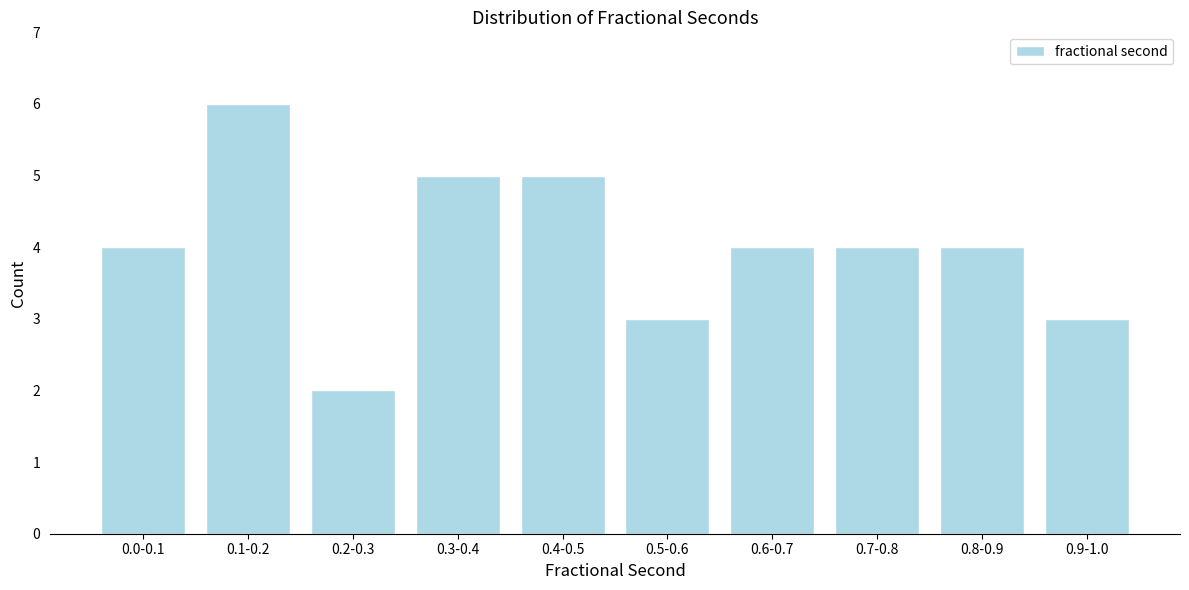

Reading left to right, what are all the values shown in this chart?

0.0-0.1=4	0.1-0.2=6	0.2-0.3=2	0.3-0.4=5	0.4-0.5=5	0.5-0.6=3	0.6-0.7=4	0.7-0.8=4	0.8-0.9=4	0.9-1.0=3